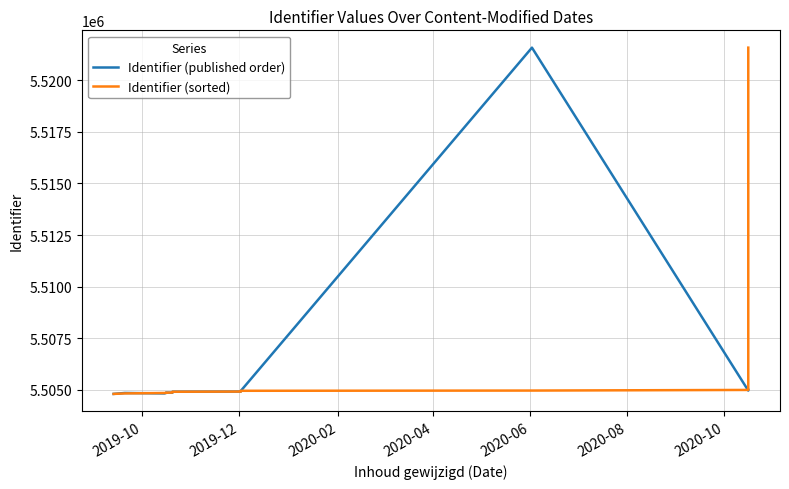

After their last crossing, which series has the higher values: Identifier (sorted) or Identifier (published order)?

Identifier (sorted)